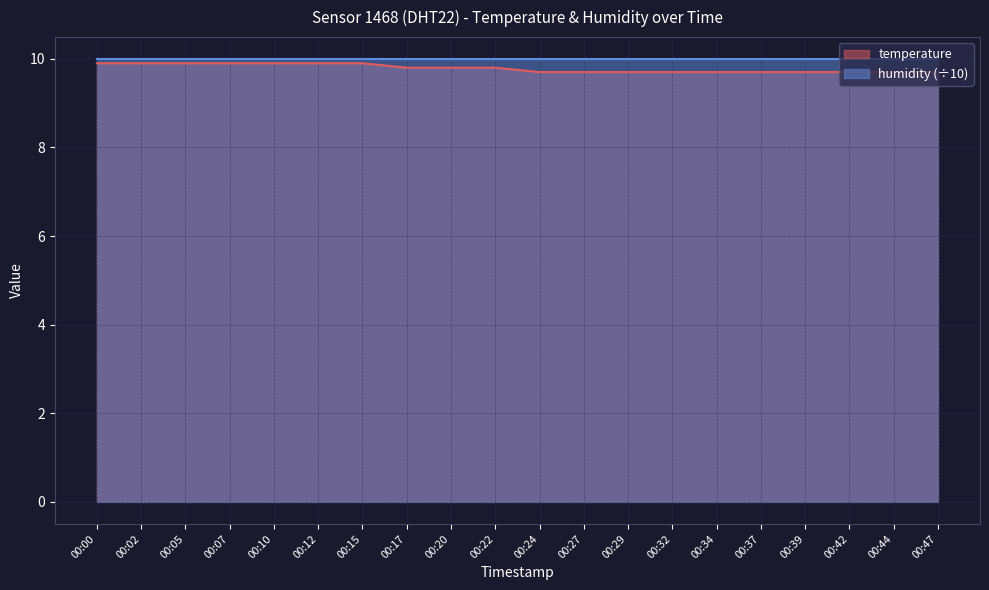

True or false: the data shows 9.7 at 00:27.

True